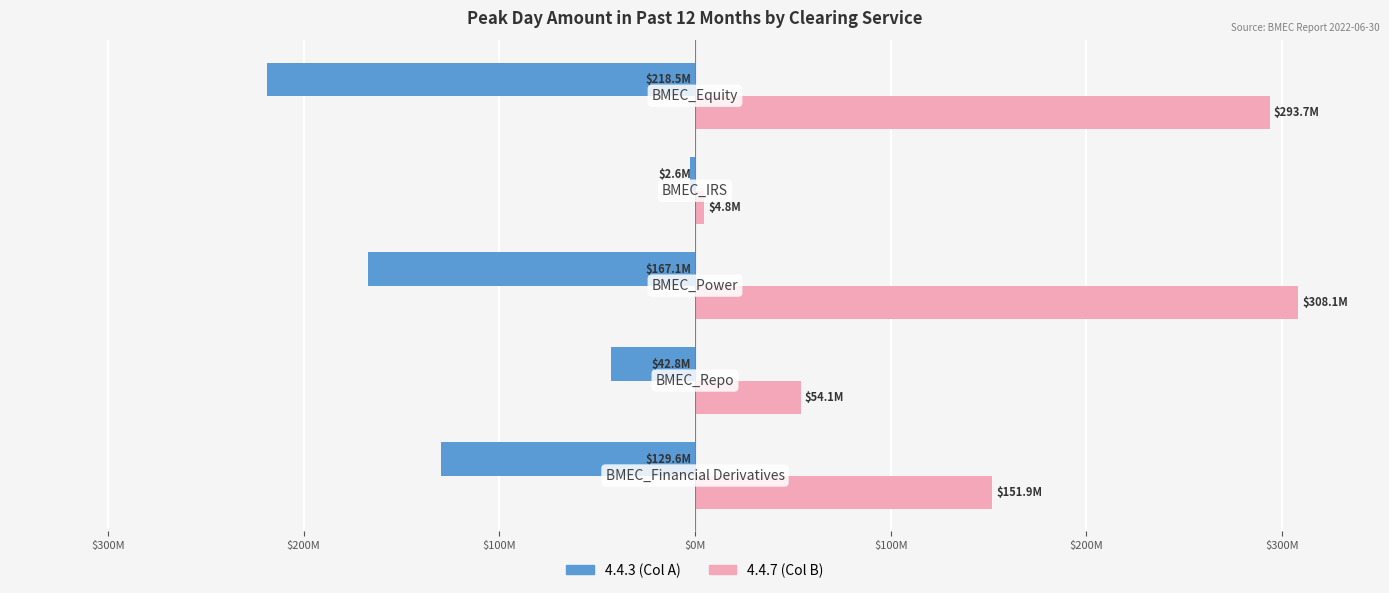

What is the value of the 4.4.3 bar at the 1st from the left?

-129584390.0